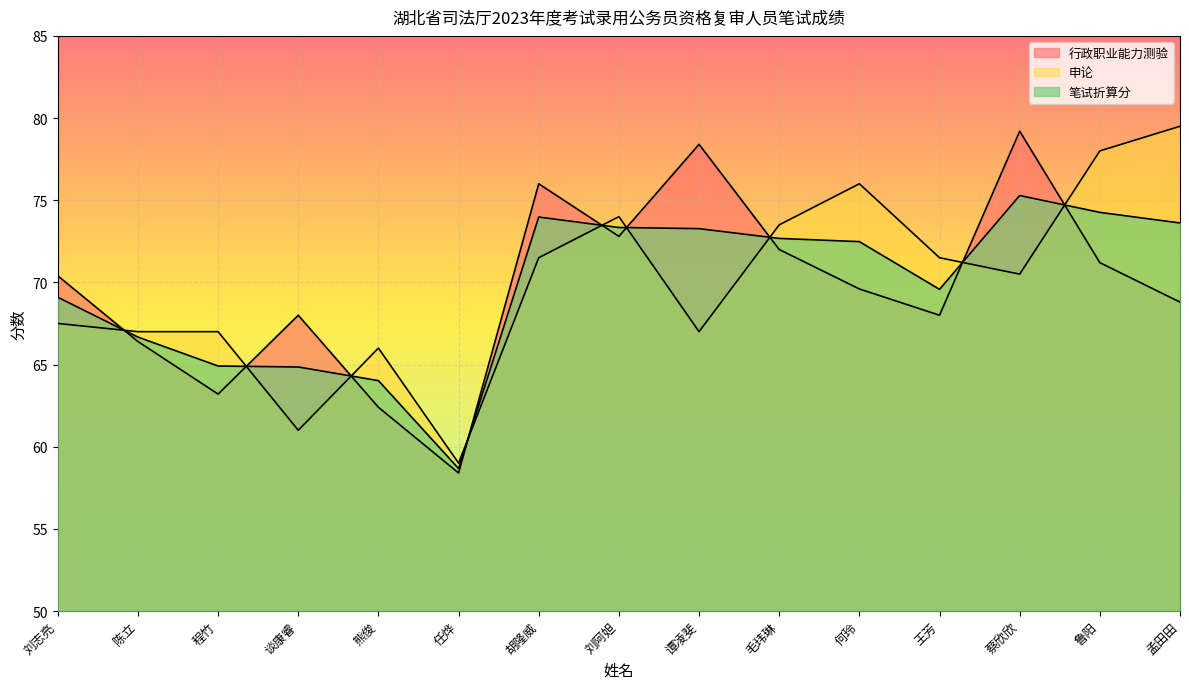

True or false: 笔试折算分 has a value of 69.1 at 刘志亮.

True